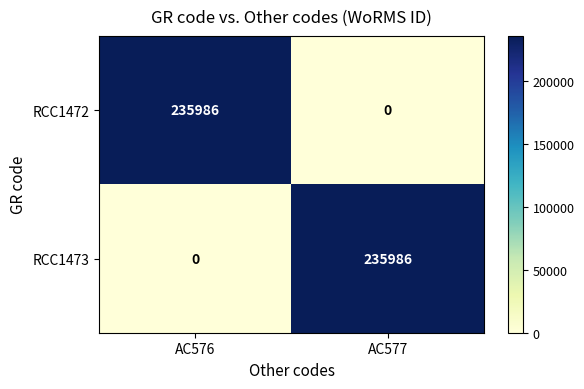

List the labels in order of RCC1472 value, largest first.

AC576, AC577